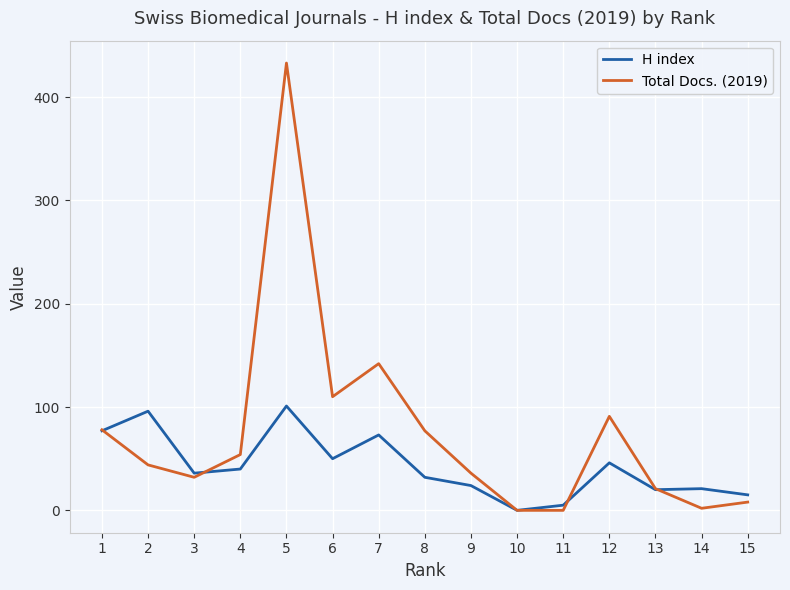

What are all the series names shown in the legend?

H index, Total Docs. (2019)